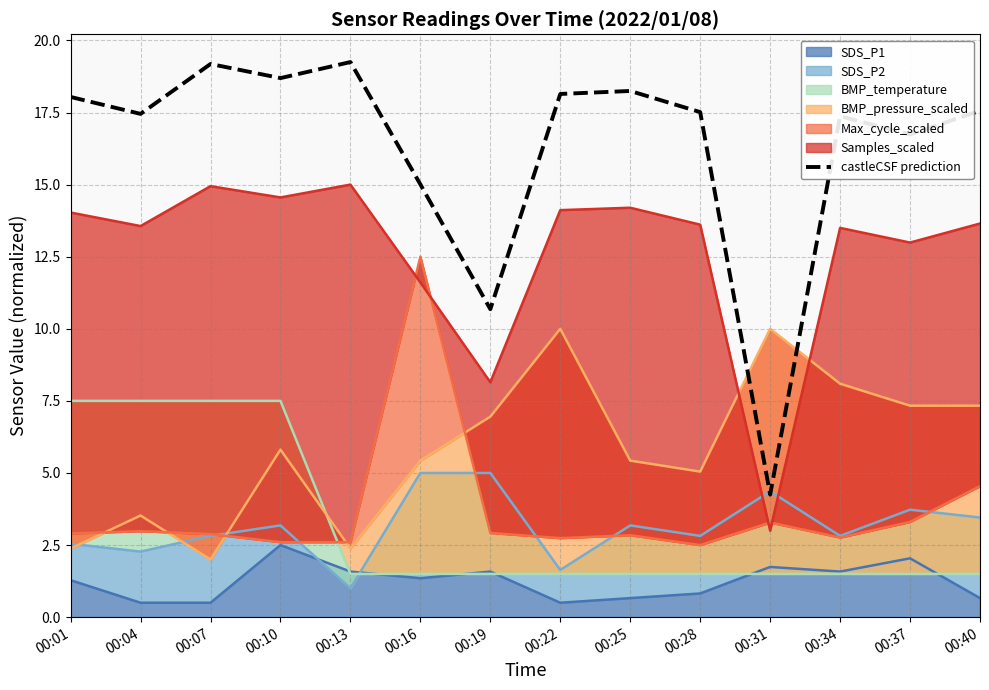

What is the difference between the maximum and minimum values?

15.0